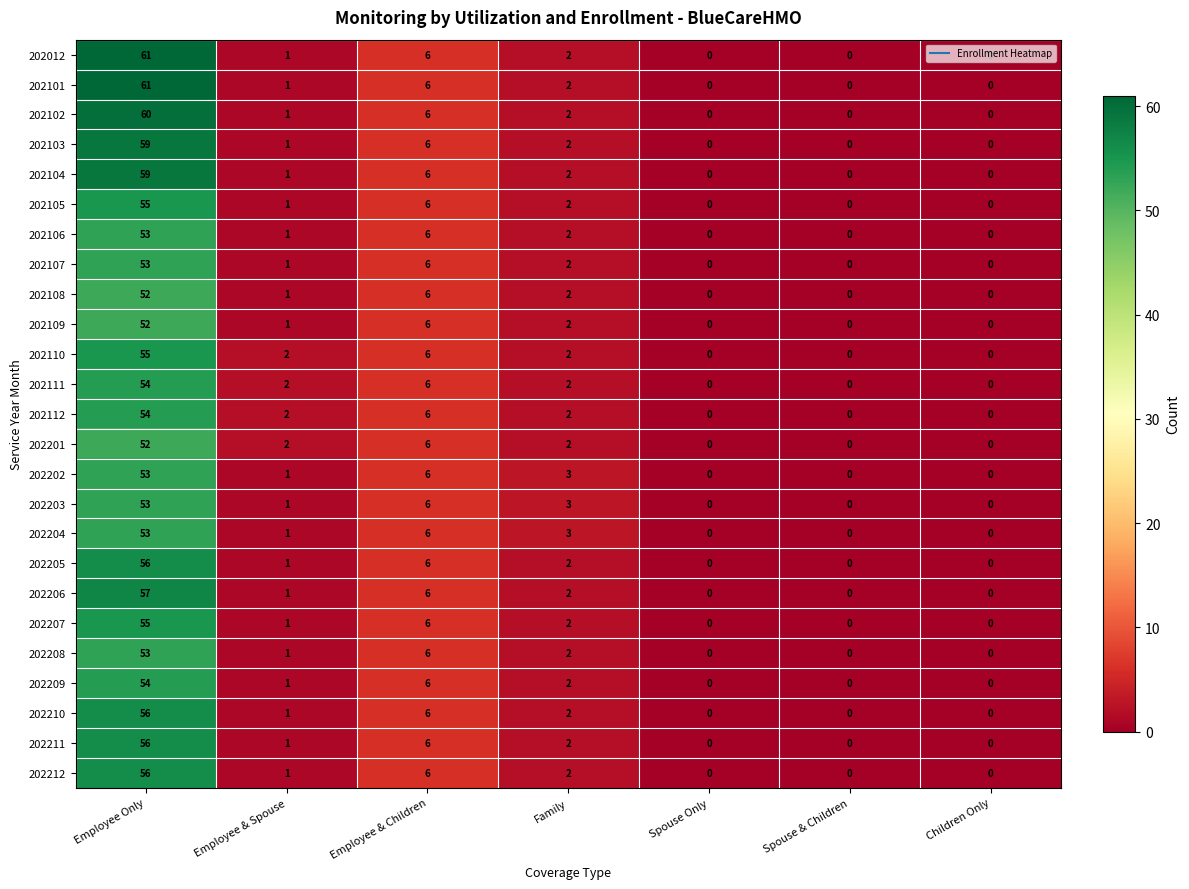

Read the 202107 value at Employee Only.

53